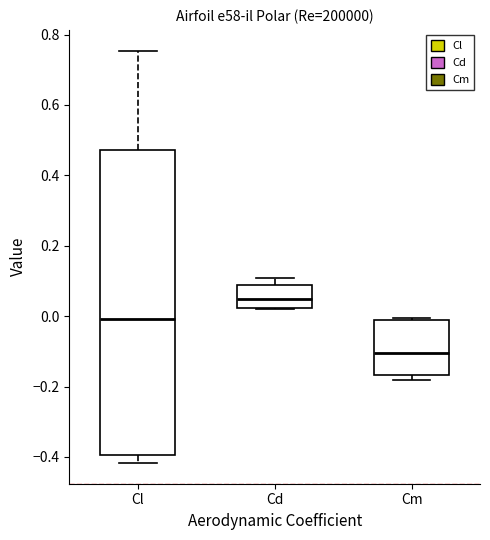

Which box is the tallest, from its lower edge to its upper edge?

Cl